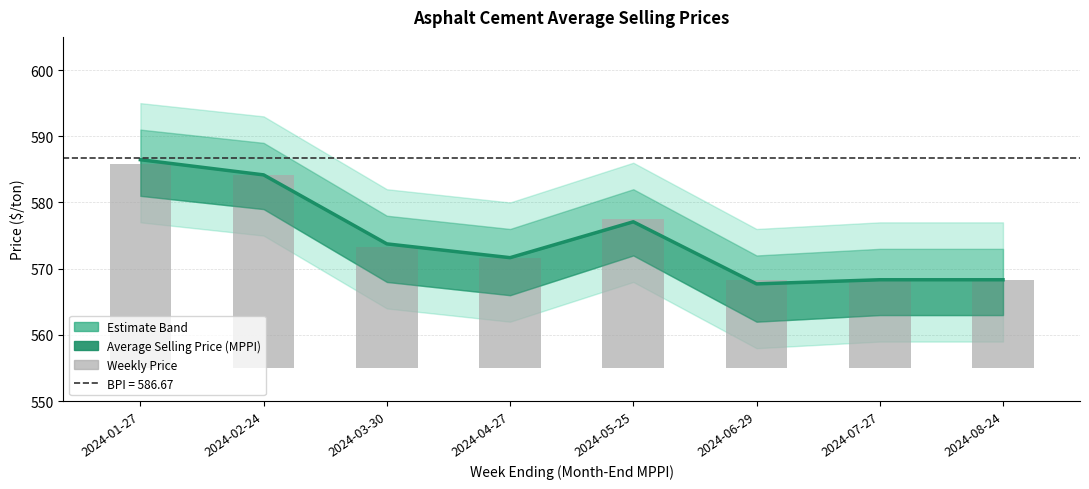

How many values in the Average Selling Price (MPPI) series exceed 573?

4